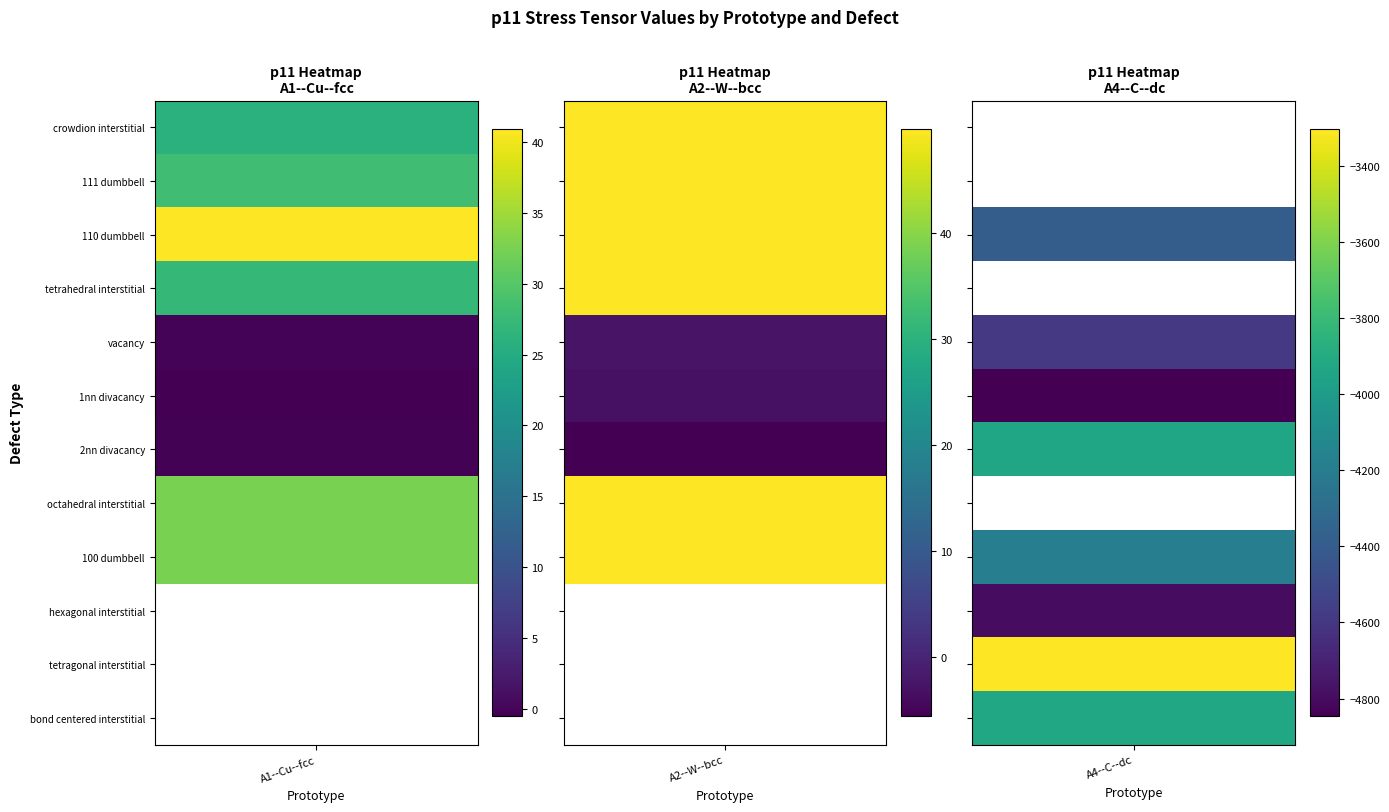

Which has a higher value, 100 dumbbell or crowdion interstitial?

100 dumbbell